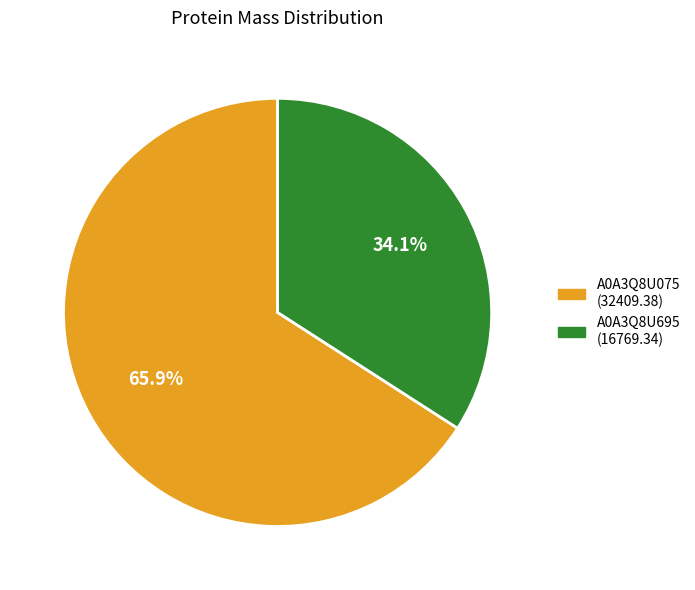

Count the number of slices in the pie.

2